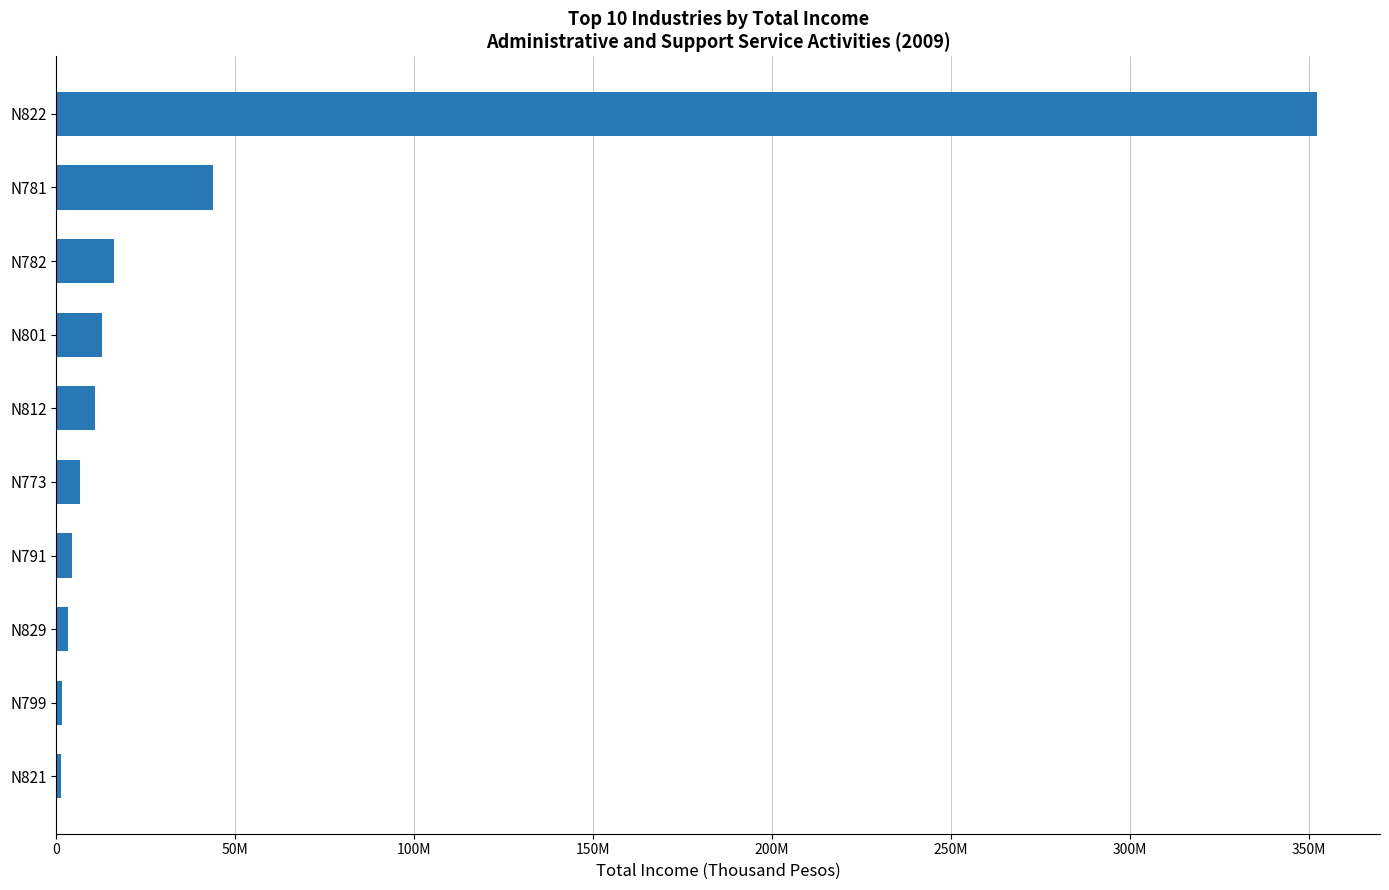

Where is the data nearest to the value 176811771?

N781